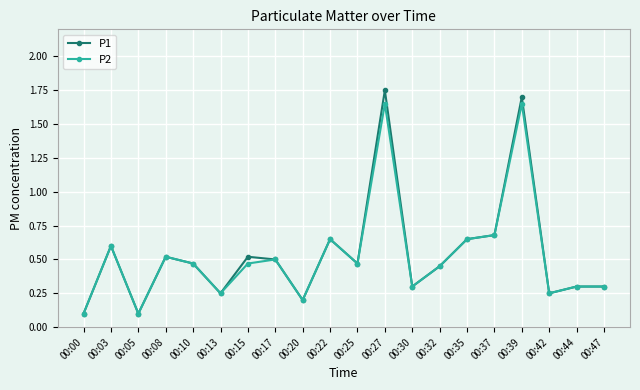

At which category does P1 reach its first local valley?

00:05